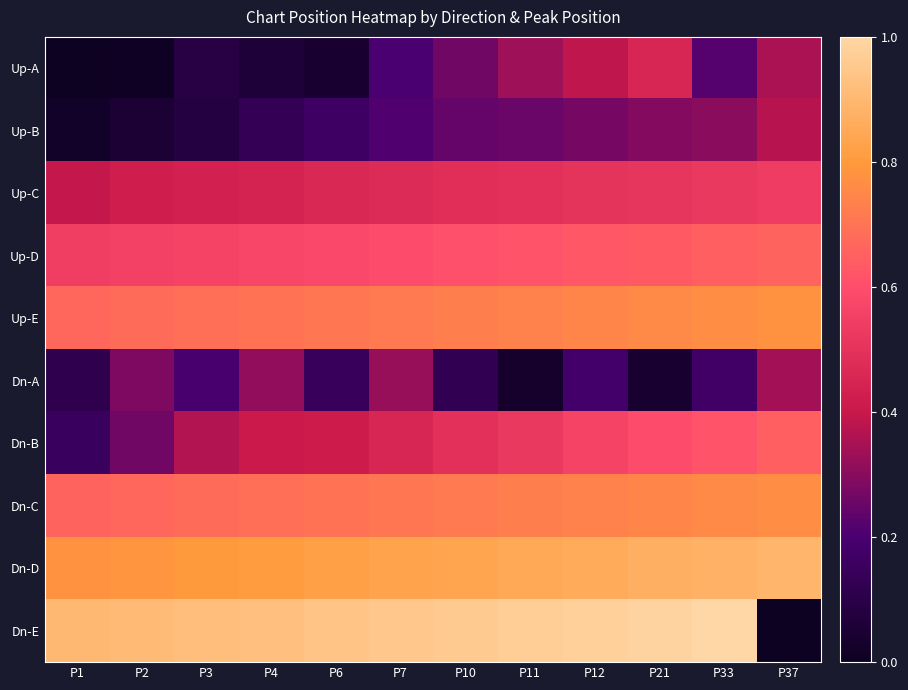

List the series in order of their peak value, highest first.

Dn-E, Dn-D, Up-E, Dn-C, Up-D, Dn-B, Up-C, Up-A, Up-B, Dn-A